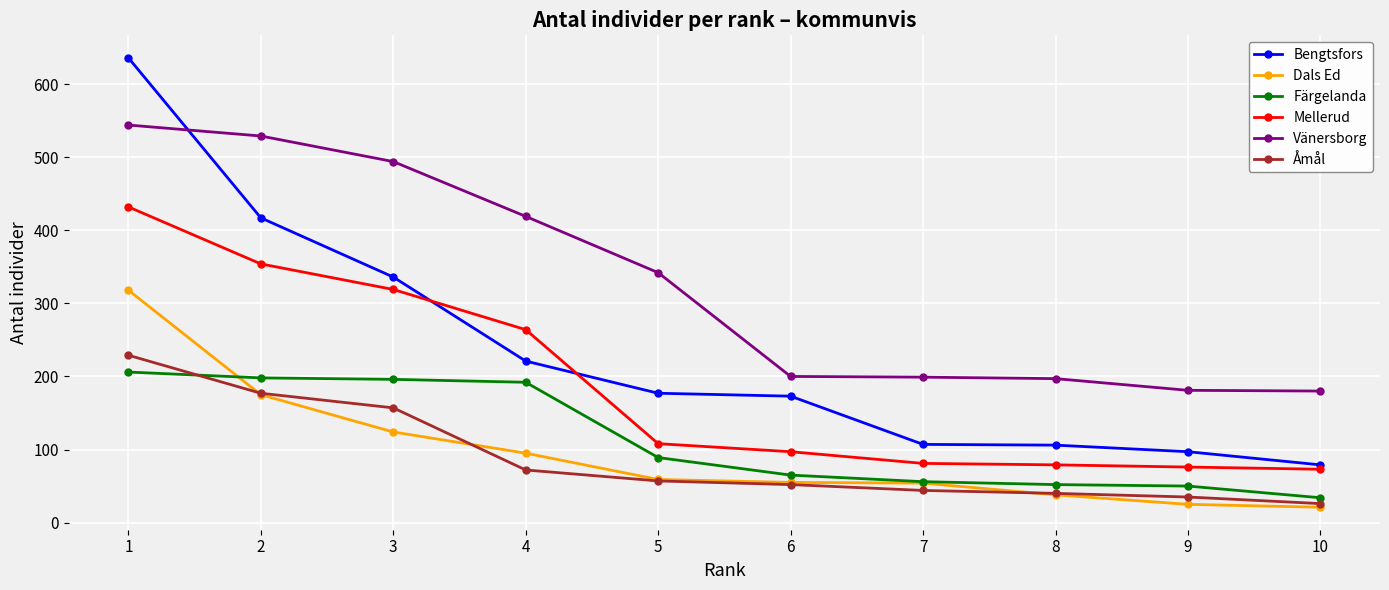

What is the total value across all series at 6?

642